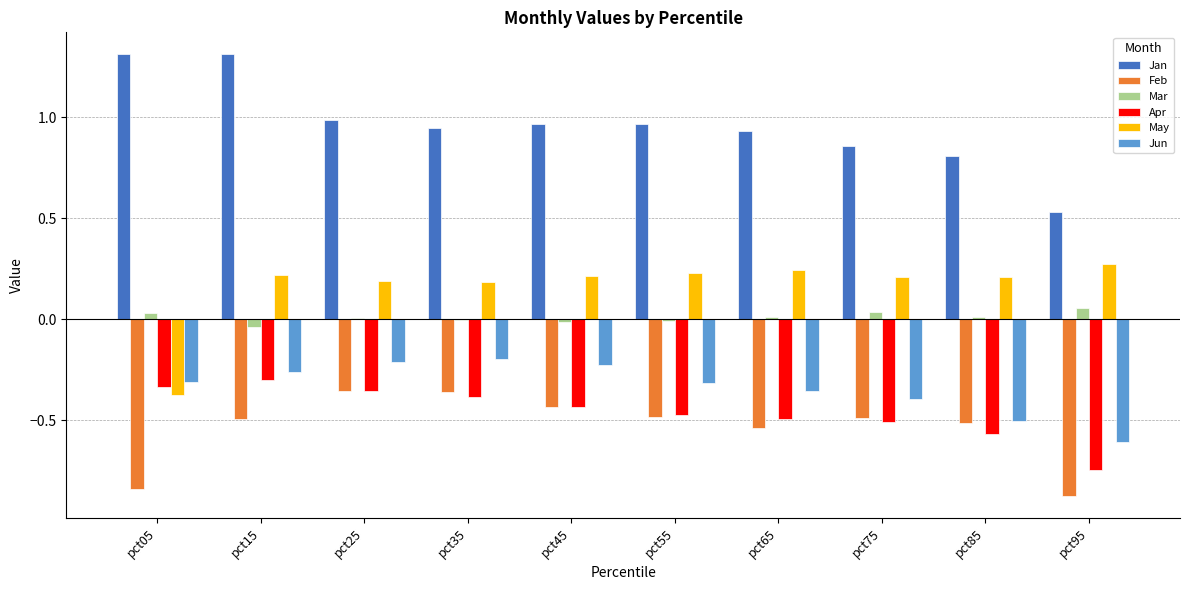

What is the maximum value shown in the chart?

1.3